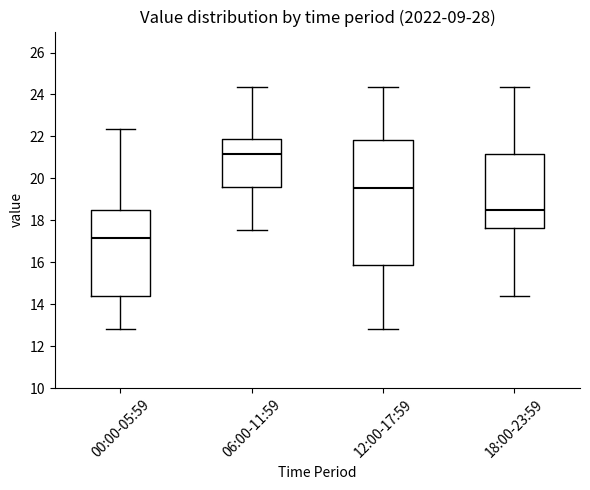

Where does the upper whisker of the box for 06:00-11:59 end on the y-axis? The values are not printed on the chart, so give them approximately, as read against the axis.

24.4